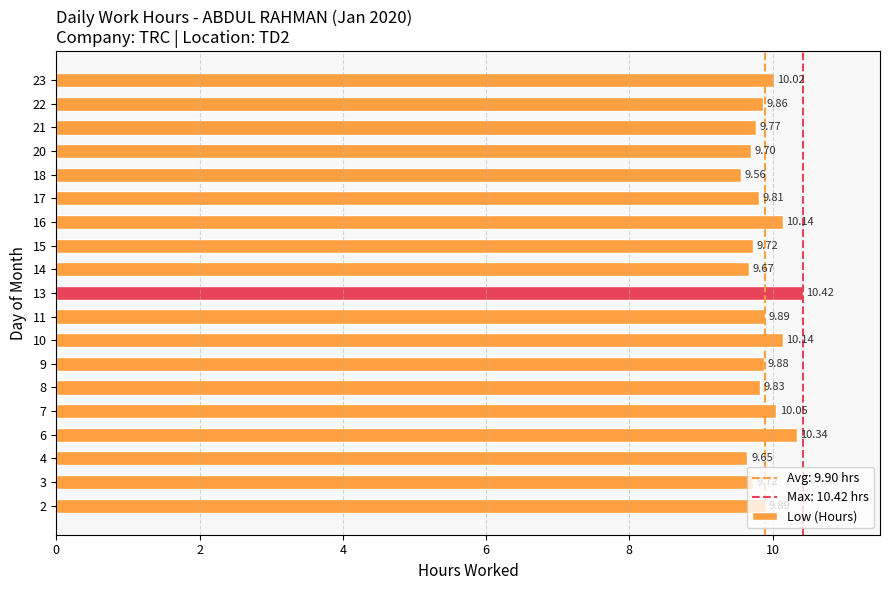

The chart shows a value of 10.1 at 7. True or false?

True